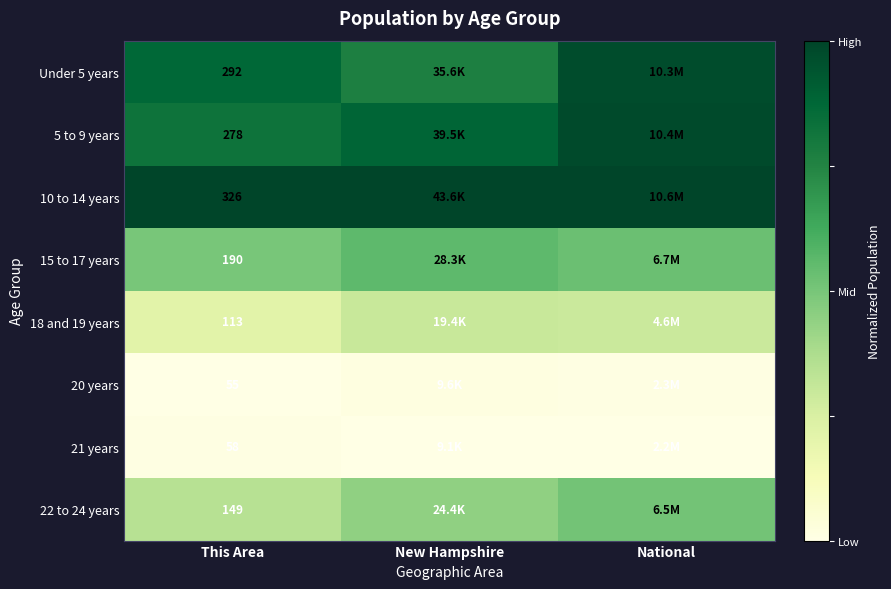

List the series in order of their peak value, highest first.

10 to 14 years, 5 to 9 years, Under 5 years, 15 to 17 years, 22 to 24 years, 18 and 19 years, 20 years, 21 years